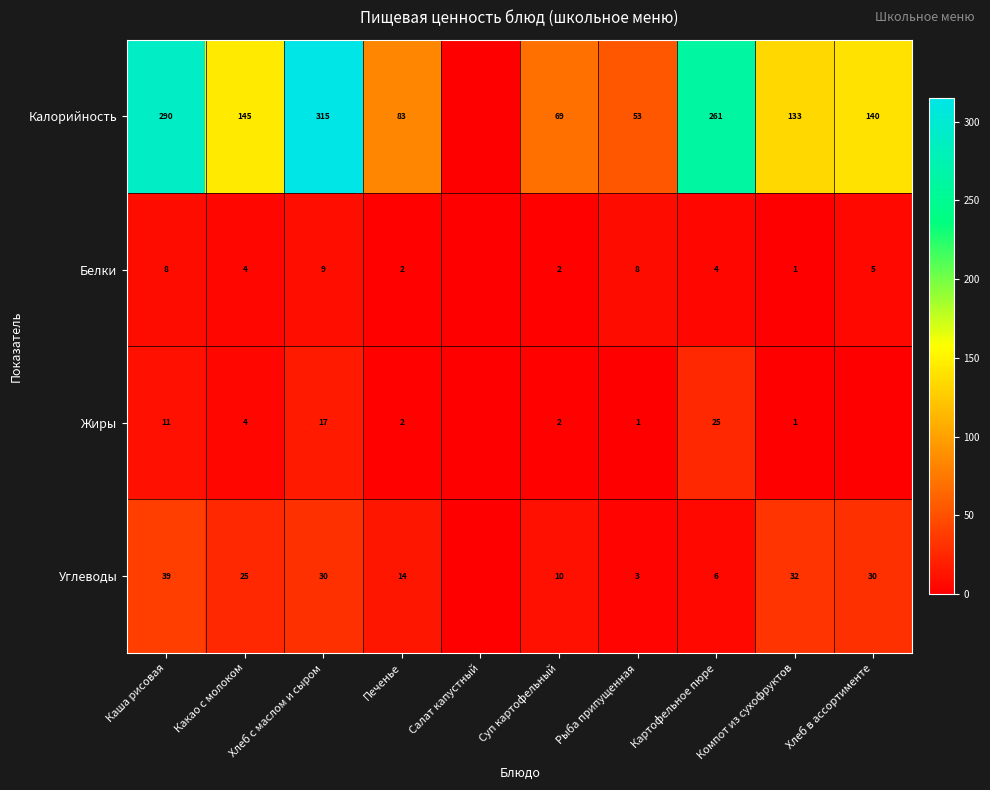

At which category is the sum across all series the highest?

Хлеб с маслом и сыром